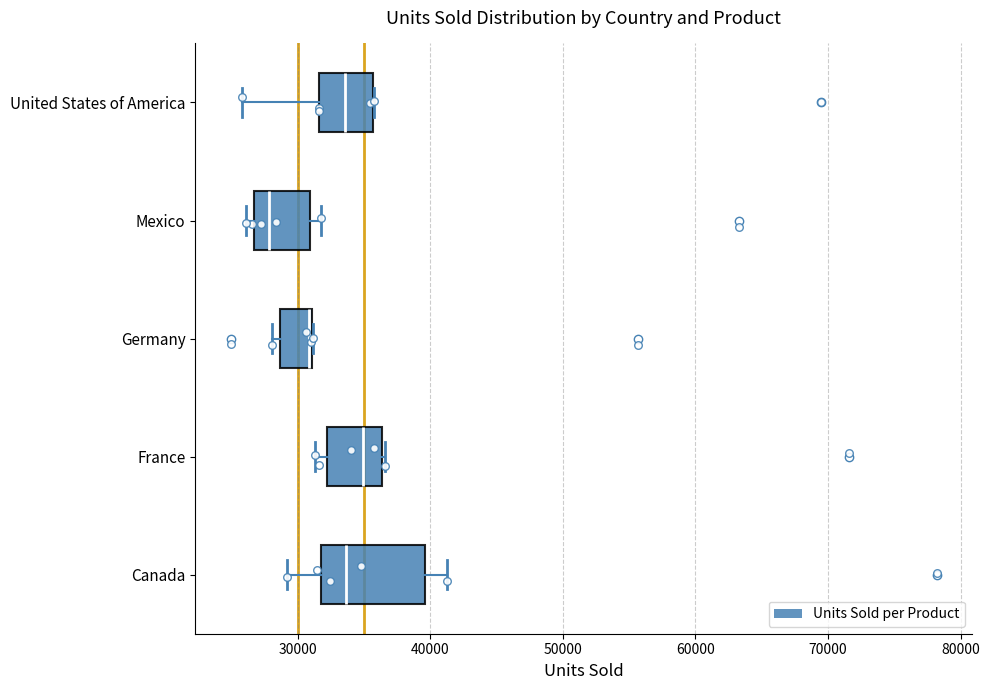

Reading bottom to top, transcribe this box plot: for each box, give where its median line is, the range the box spans, and where its two whiskers end, as read against the x-axis. The values are not printed on the chart, so give them approximately, as read against the axis.

Canada: median 34000, box 32000 to 40000, whiskers 29000 to 41000
France: median 35000, box 32000 to 36000, whiskers 31000 to 37000
Germany: median 31000, box 29000 to 31000, whiskers 28000 to 31000
Mexico: median 28000, box 27000 to 31000, whiskers 26000 to 32000
United States of America: median 34000, box 32000 to 36000, whiskers 26000 to 36000